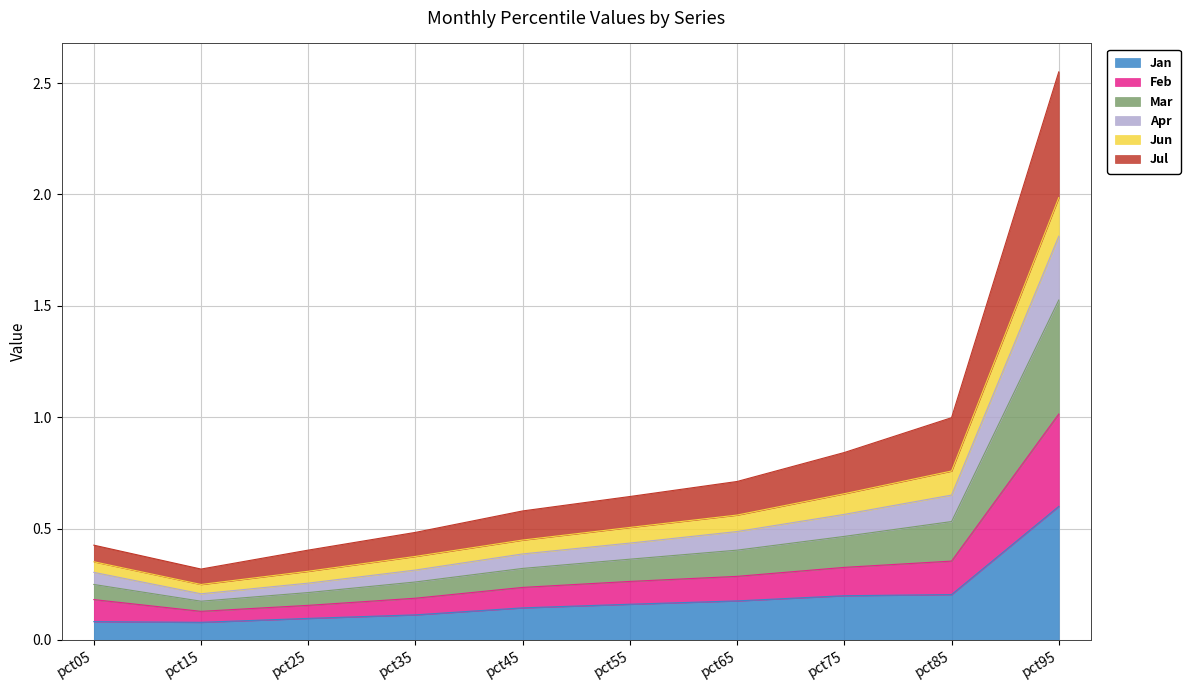

What is the value of the Jan point at the 7th from the left?

0.2